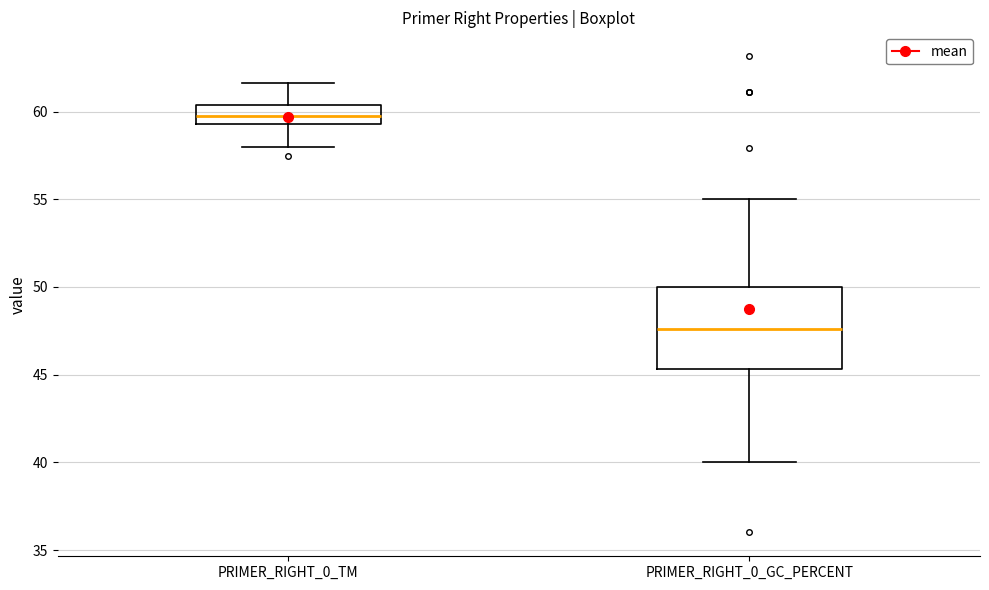

Reading left to right, transcribe this box plot: for each box, give where its median line is, the range the box spans, and where its two whiskers end, as read against the y-axis. The values are not printed on the chart, so give them approximately, as read against the axis.

PRIMER_RIGHT_0_TM: median 59.5 (inside the box), box 59.5 to 60.5, whiskers 58.0 to 61.5
PRIMER_RIGHT_0_GC_PERCENT: median 47.5, box 45.5 to 50.0, whiskers 40.0 to 55.0